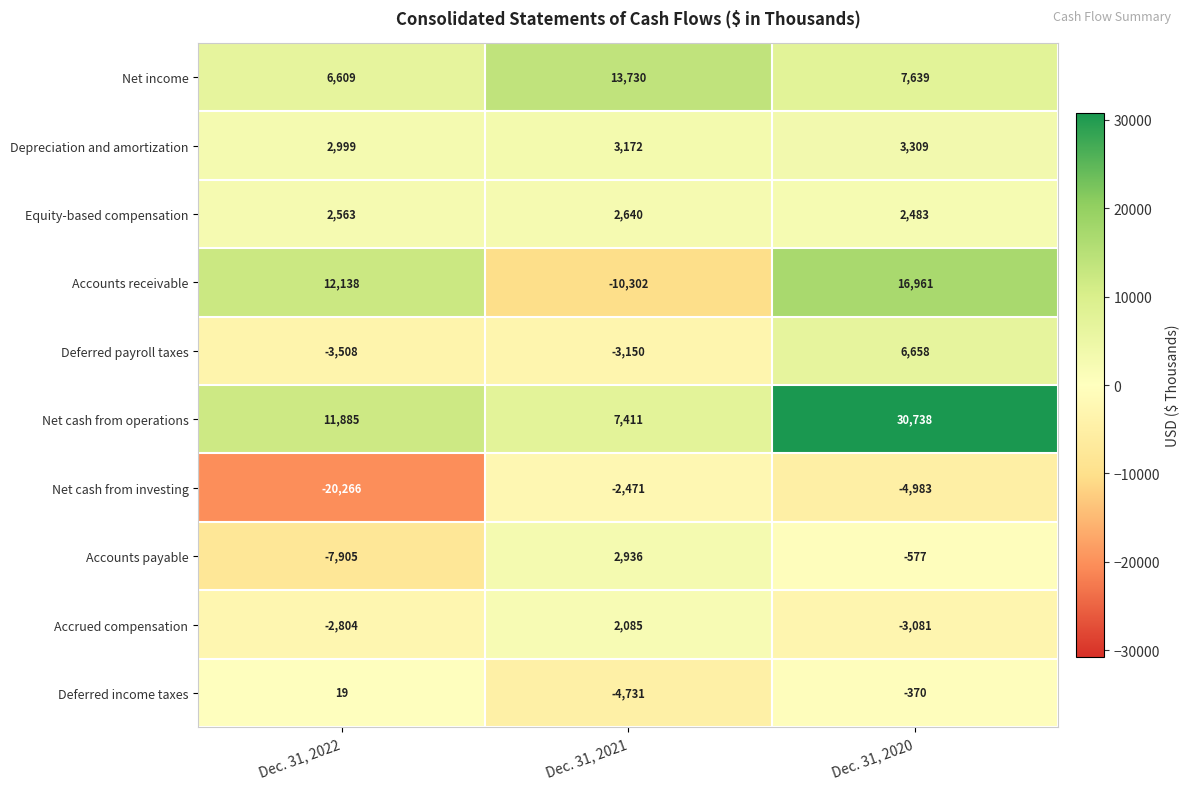

Which series has the widest spread of values?

Accounts receivable